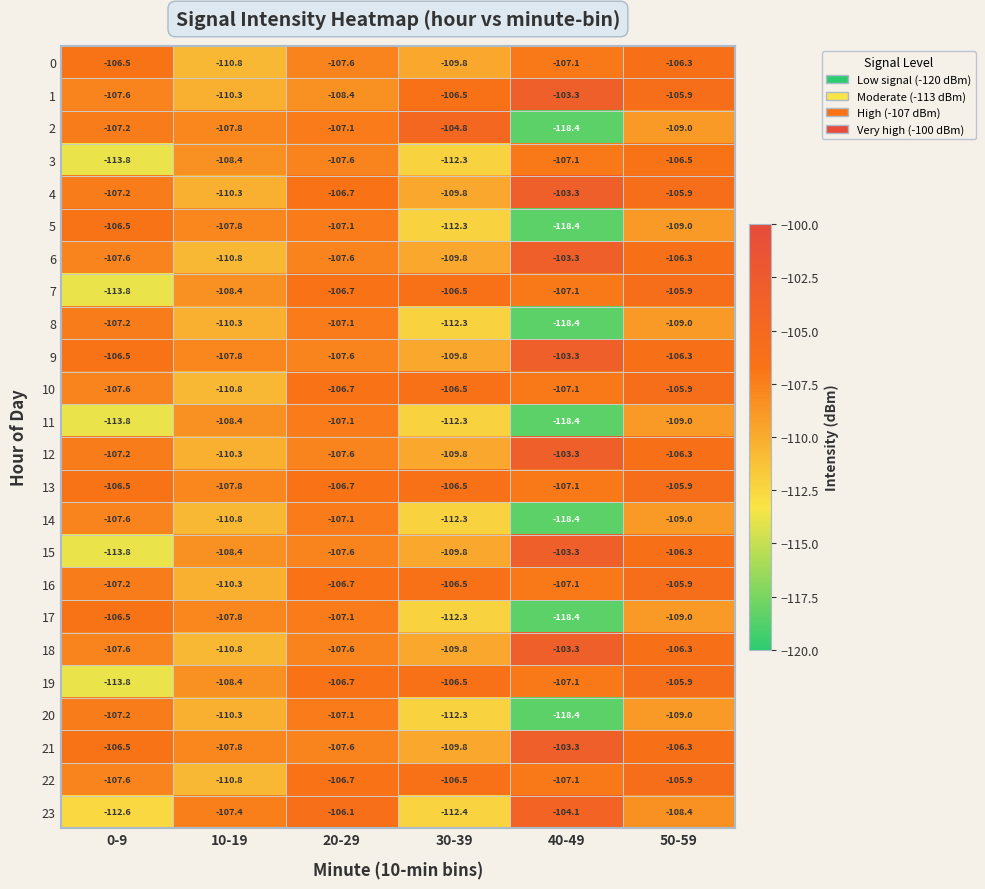

At which label does 12 first exceed -107?

40-49